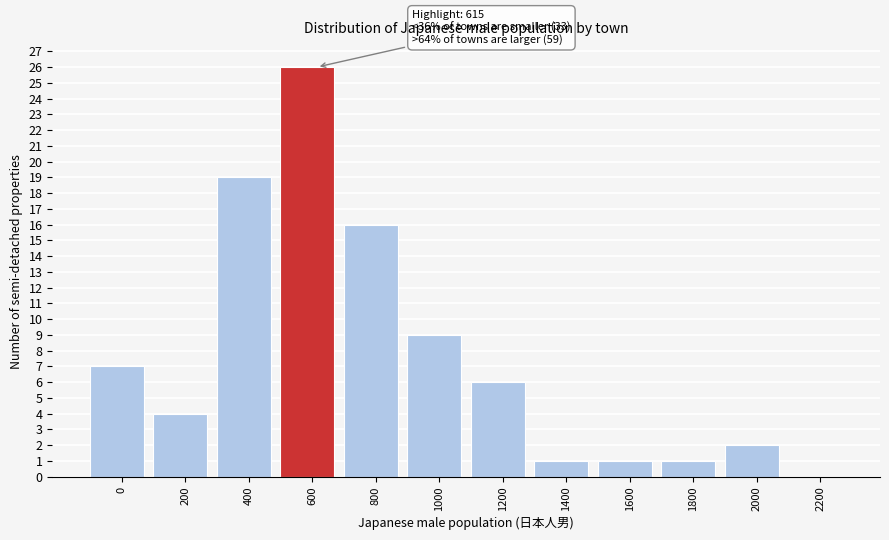

Reading left to right, extract all data points from this chart.

0=7	200=4	400=19	600=26	800=16	1000=9	1200=6	1400=1	1600=1	1800=1	2000=2	2200=0